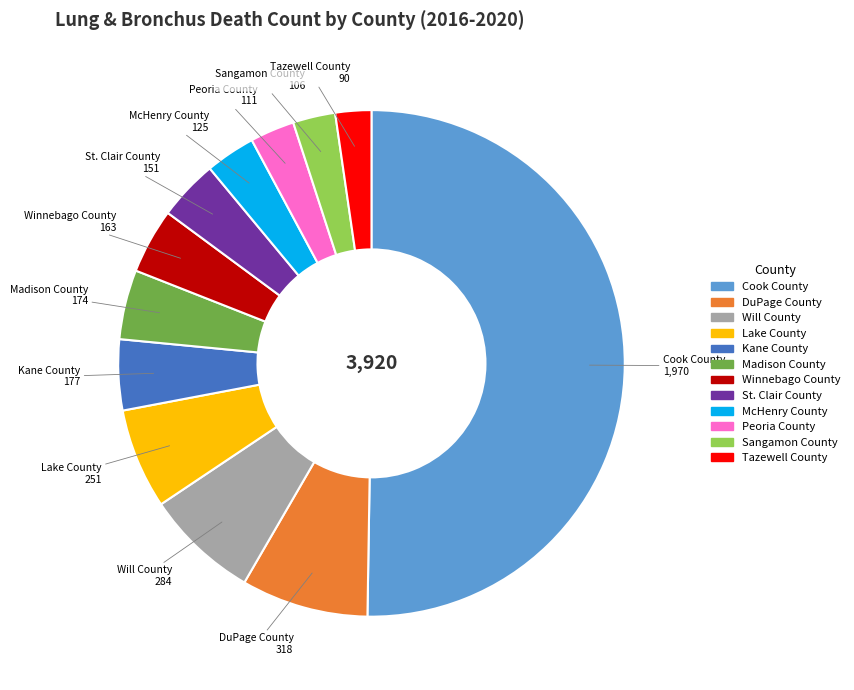

Approximately how many times larger is the value at DuPage County compared to Winnebago County?

2.0